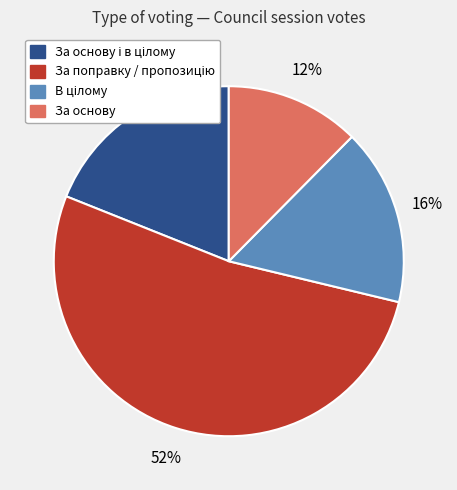

To the nearest percent, what is the average slice percentage?

25%